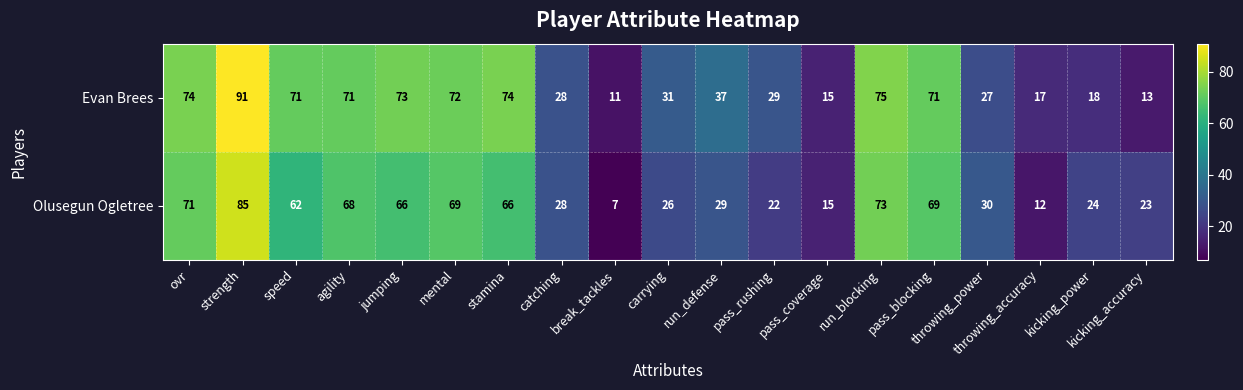

Between catching and pass_rushing, which series saw the biggest shift?

Olusegun Ogletree